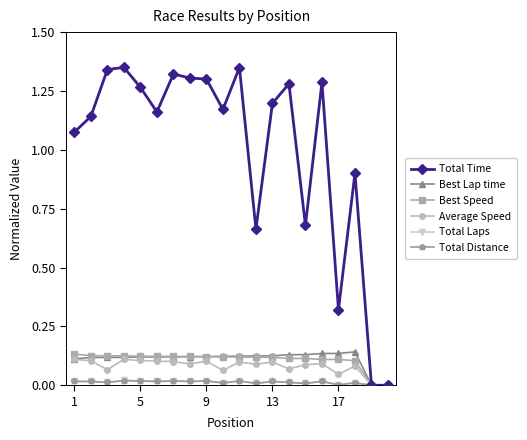

True or false: Total Time has more than 2 points higher than both neighbors.

True